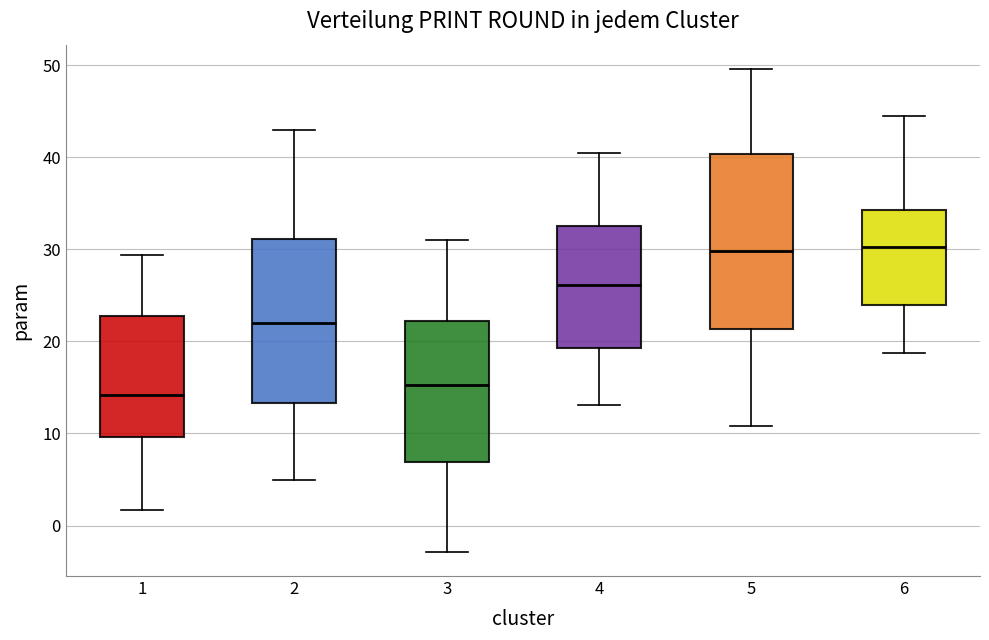

Which box's median line is the lowest?

1